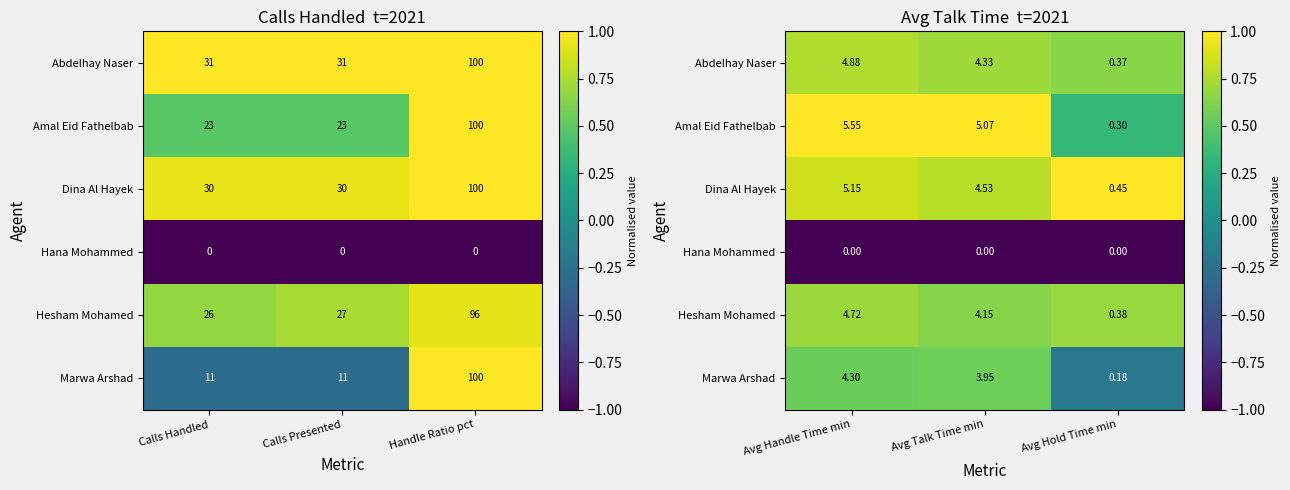

Which series changed the most between Avg Talk Time min and Avg Hold Time min?

Marwa Arshad